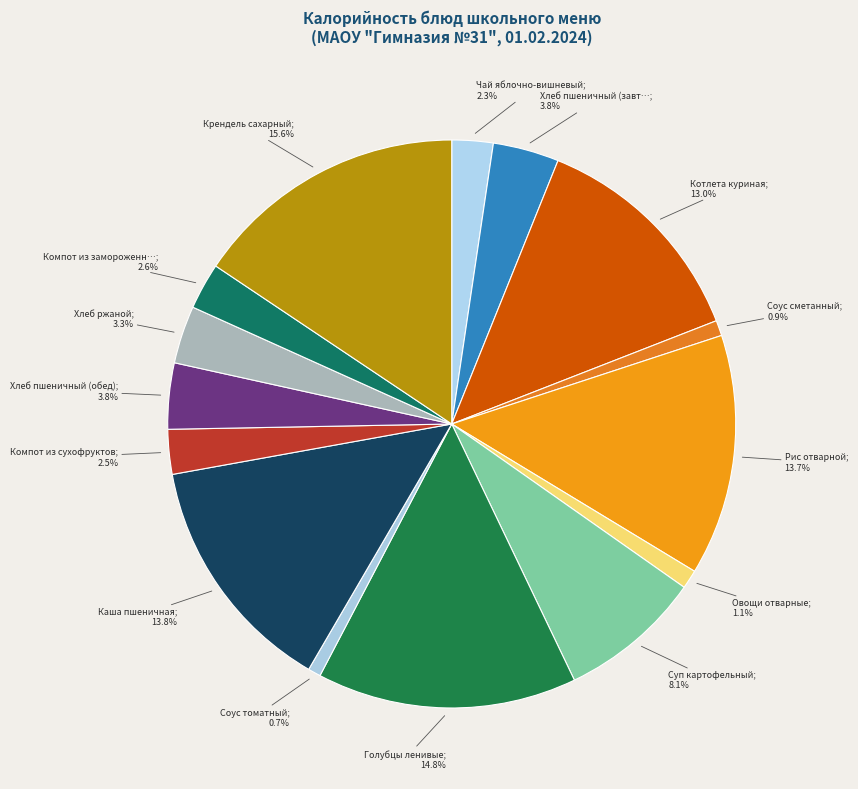

Rank the categories by value from highest to lowest.

Крендель сахарный, Голубцы ленивые, Каша пшеничная, Рис отварной, Котлета куриная, Суп картофельный, Хлеб пшеничный (завтрак), Хлеб пшеничный (обед), Хлеб ржаной, Компот из замороженной ягоды, Компот из сухофруктов, Чай яблочно-вишневый, Овощи отварные, Соус сметанный, Соус томатный